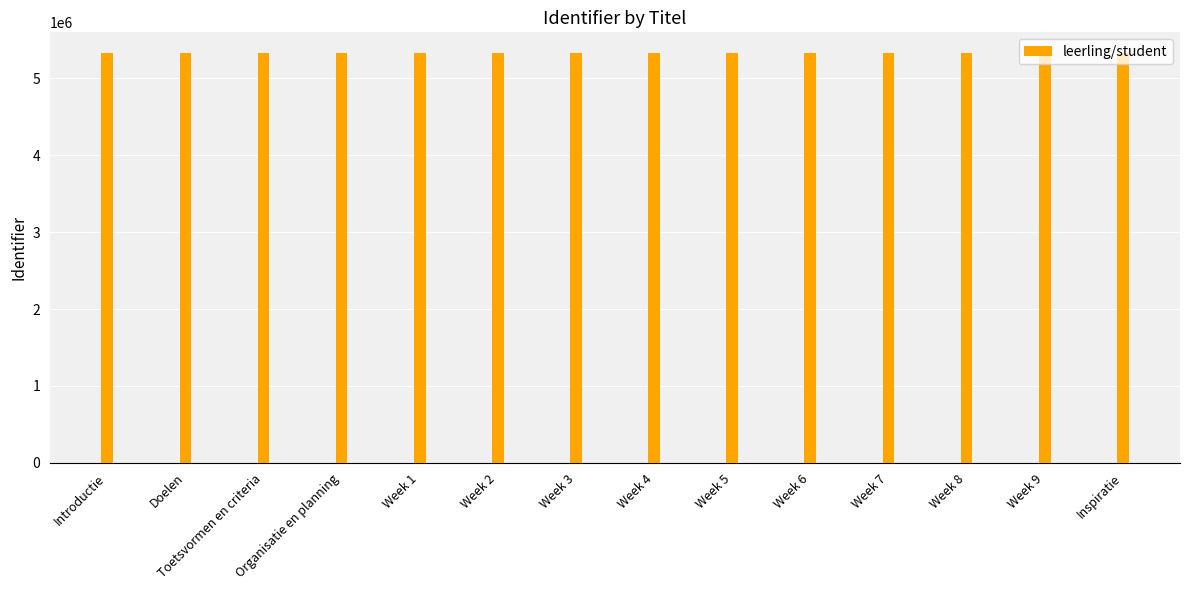

What is the change in value from Week 2 to Week 5?

+6